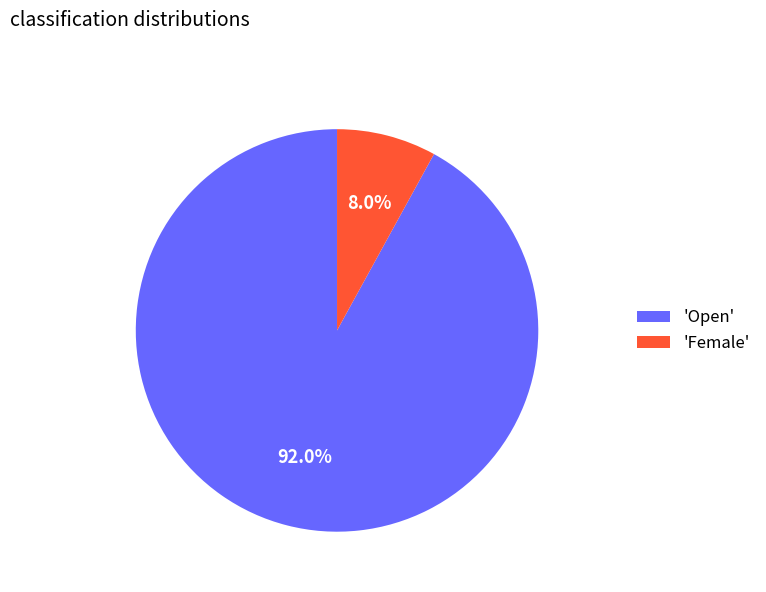

What is the majority slice?

'Open'